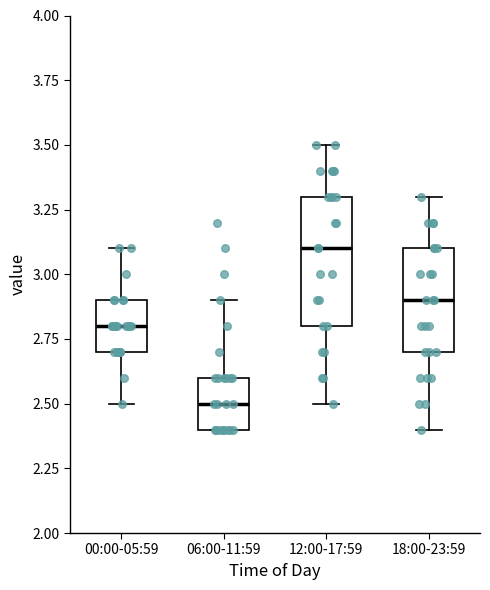

Reading left to right, read every box against the y-axis: the position of its median line, the range the box covers, and the ends of its whiskers. The values are not printed on the chart, so give them approximately, as read against the axis.

00:00-05:59: median 2.8, box 2.7 to 2.9, whiskers 2.5 to 3.1
06:00-11:59: median 2.5, box 2.4 to 2.6, whiskers 2.4 to 2.9
12:00-17:59: median 3.1, box 2.8 to 3.3, whiskers 2.5 to 3.5
18:00-23:59: median 2.9, box 2.7 to 3.1, whiskers 2.4 to 3.3